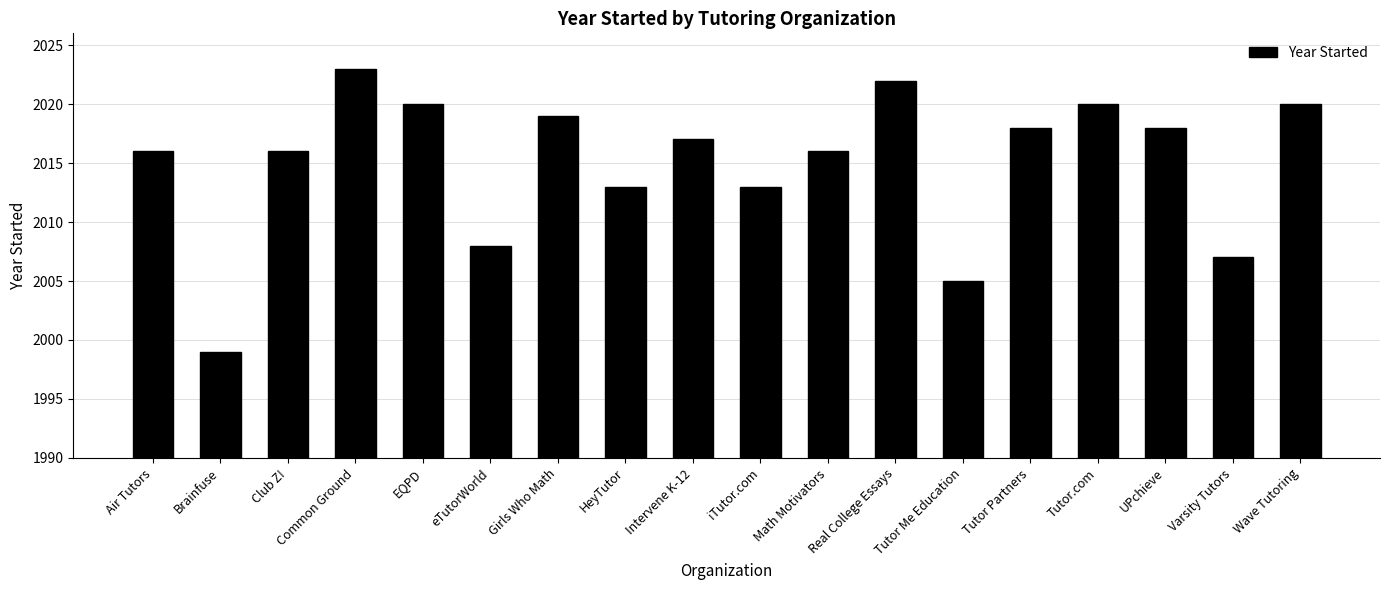

True or false: the data shows 3197 at Wave Tutoring.

False